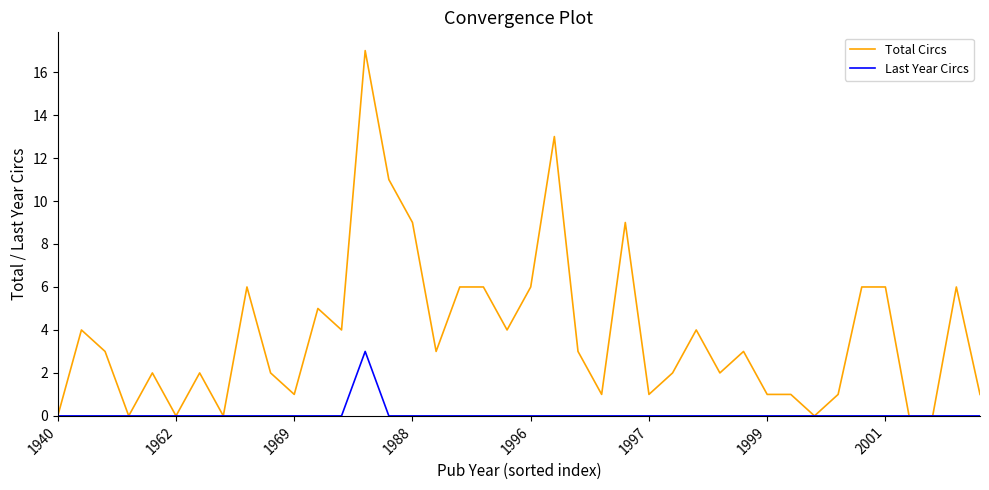

Which series has the largest total across all categories?

Total Circs